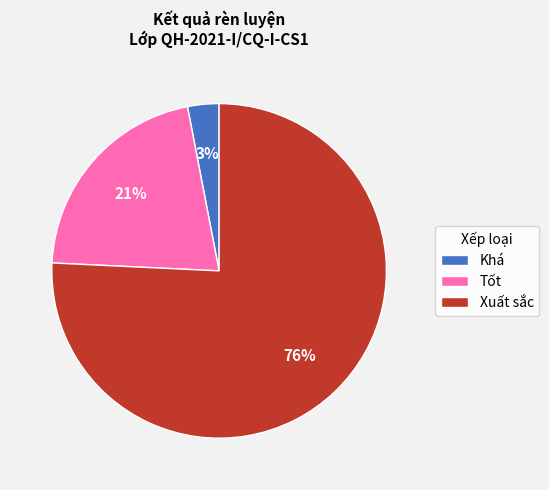

Which category has the biggest portion of the pie?

Xuất sắc